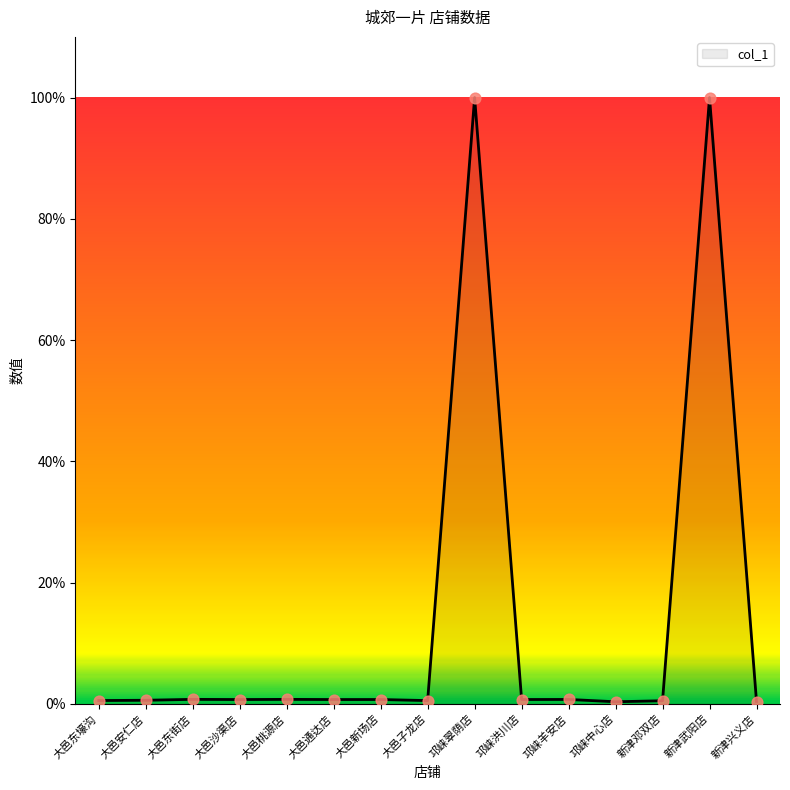

What is the change in value from 邛崃羊安店 to 新津邓双店?

-0.2